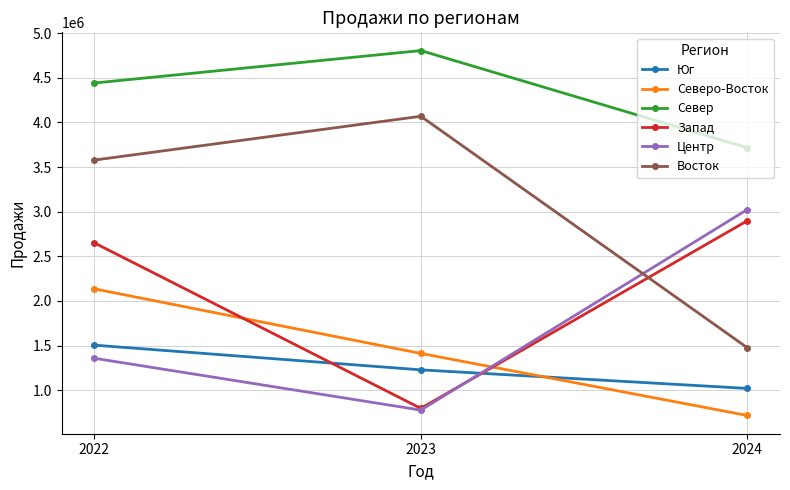

Reading left to right, what are all the values shown in this chart?

Юг: 1504678	1227847	1019616
Северо-Восток: 2135564	1411782	716535
Север: 4441886	4805431	3716674
Запад: 2651064	796330	2898601
Центр: 1357850	776850	3024542
Восток: 3578280	4069389	1475301